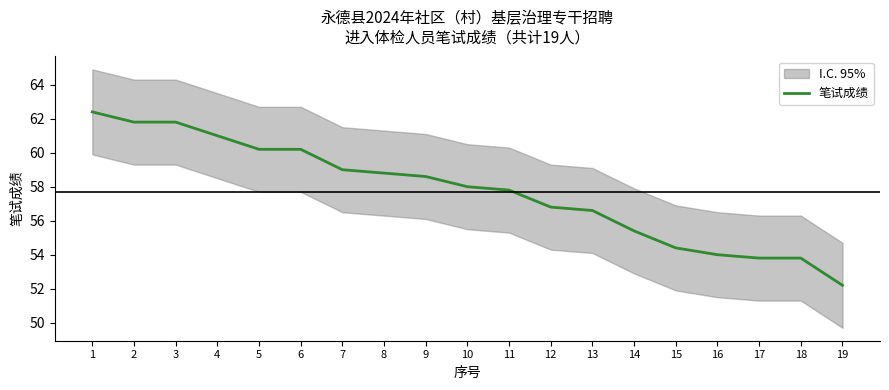

What is the value of the 1st point from the left?

62.4